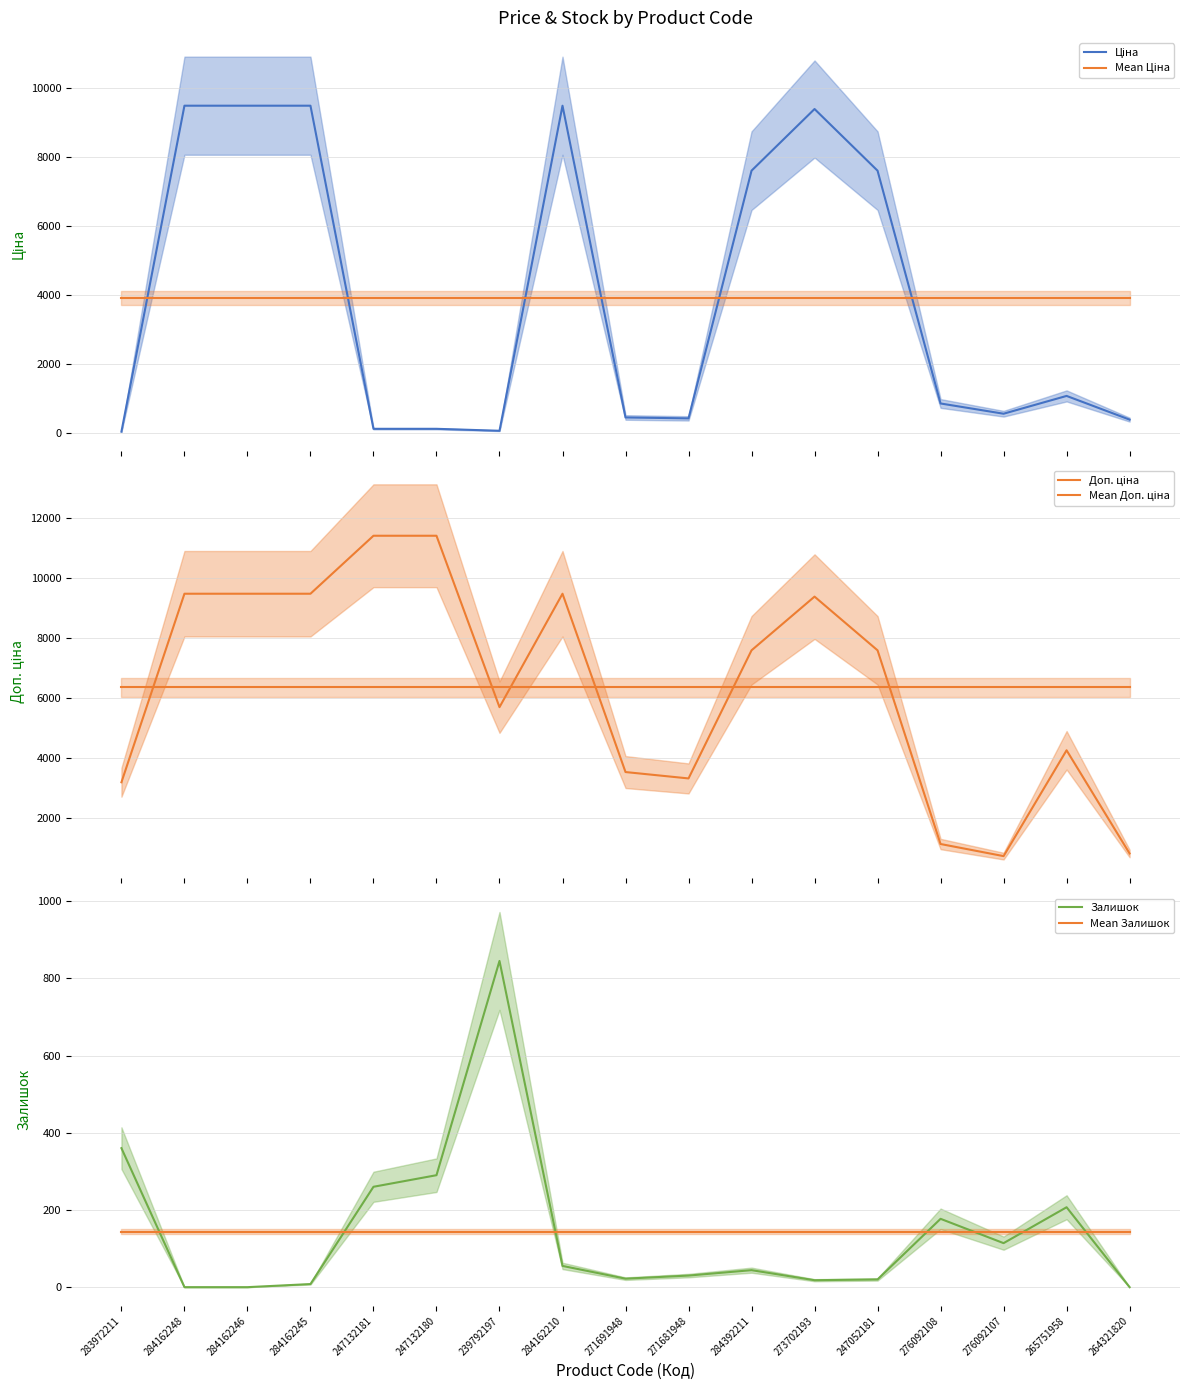

What position from the right is 273702193?

6